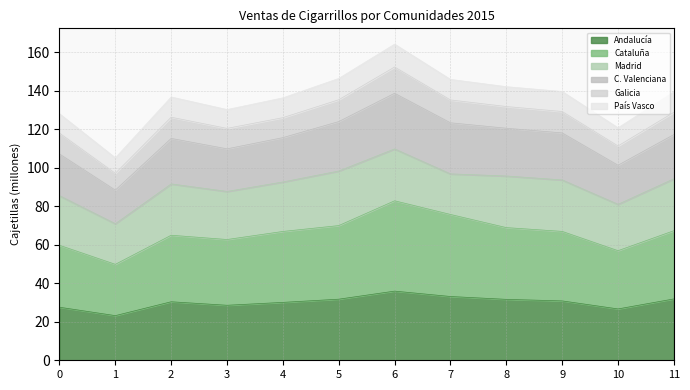

Does the chart have visible grid lines?

Yes